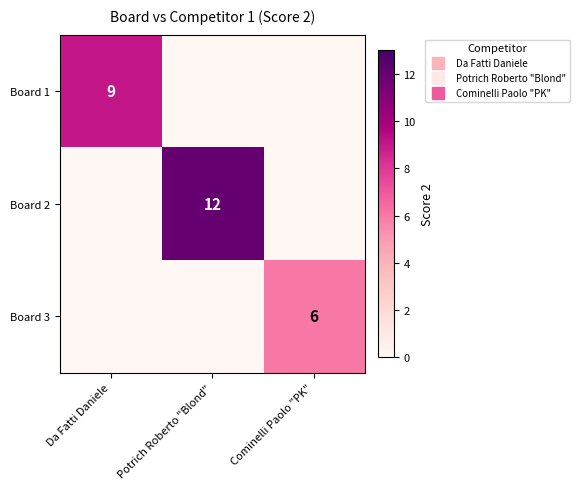

What is the sum of the Board 3 values at Potrich Roberto "Blond" and Cominelli Paolo "PK"?

6